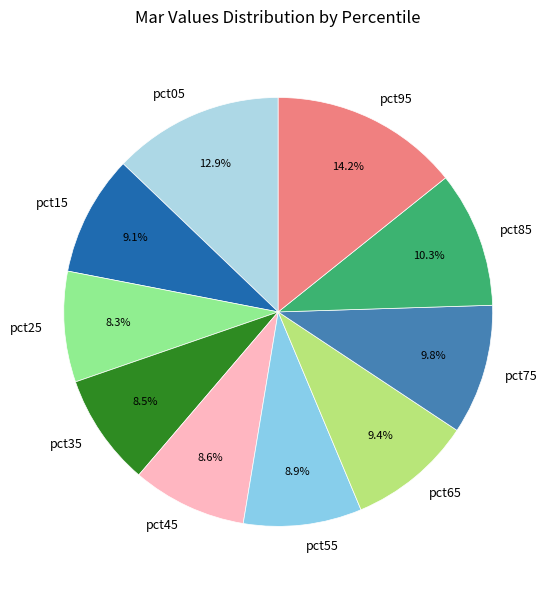

Which has a higher value, pct85 or pct35?

pct85